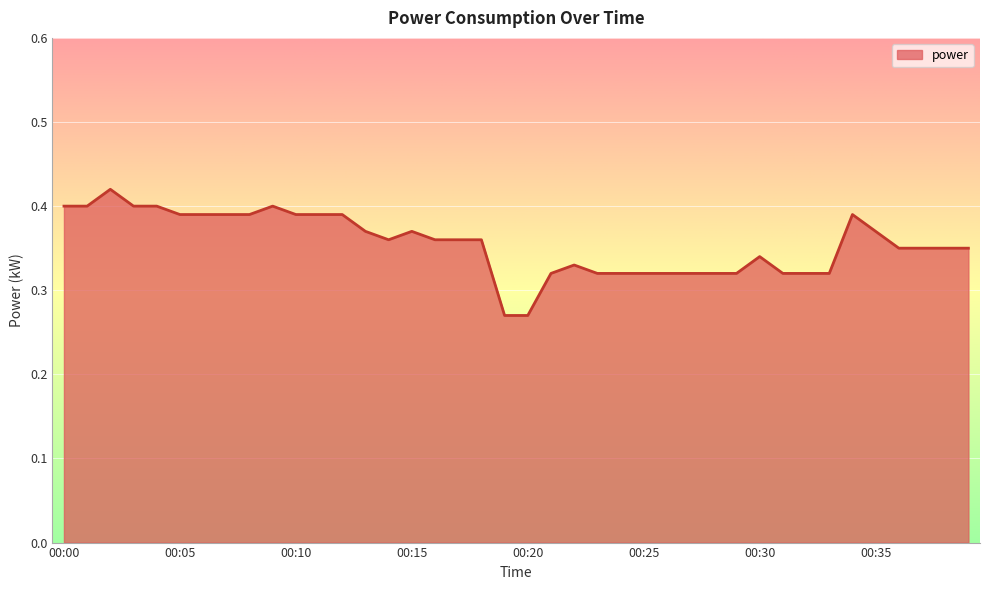

How many lines are shown in the chart?

1